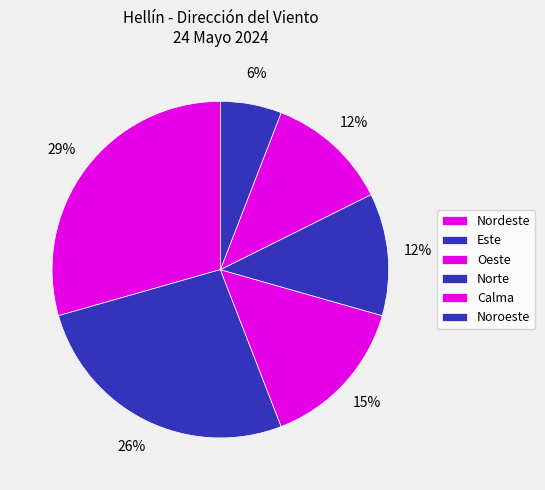

Between Este and Calma, which is larger?

Este